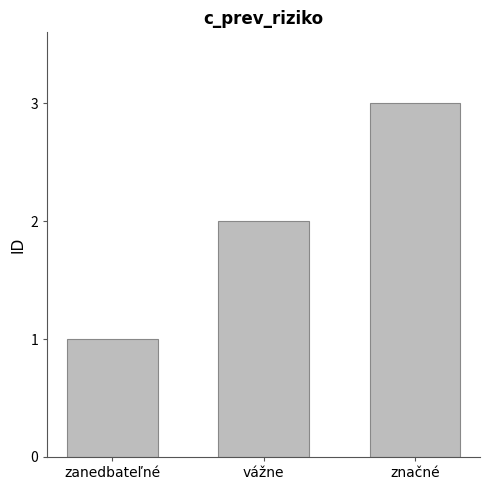

Reading left to right, extract all data points from this chart.

zanedbateľné=1	vážne=2	značné=3